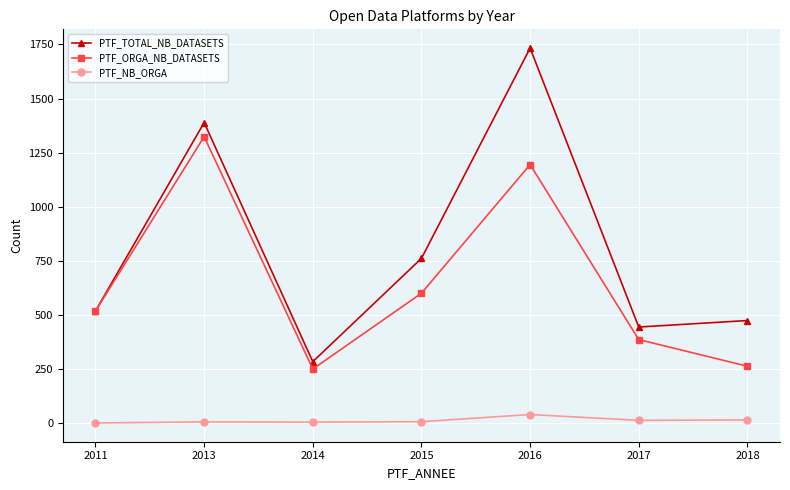

Where is the first local maximum for PTF_TOTAL_NB_DATASETS?

2013